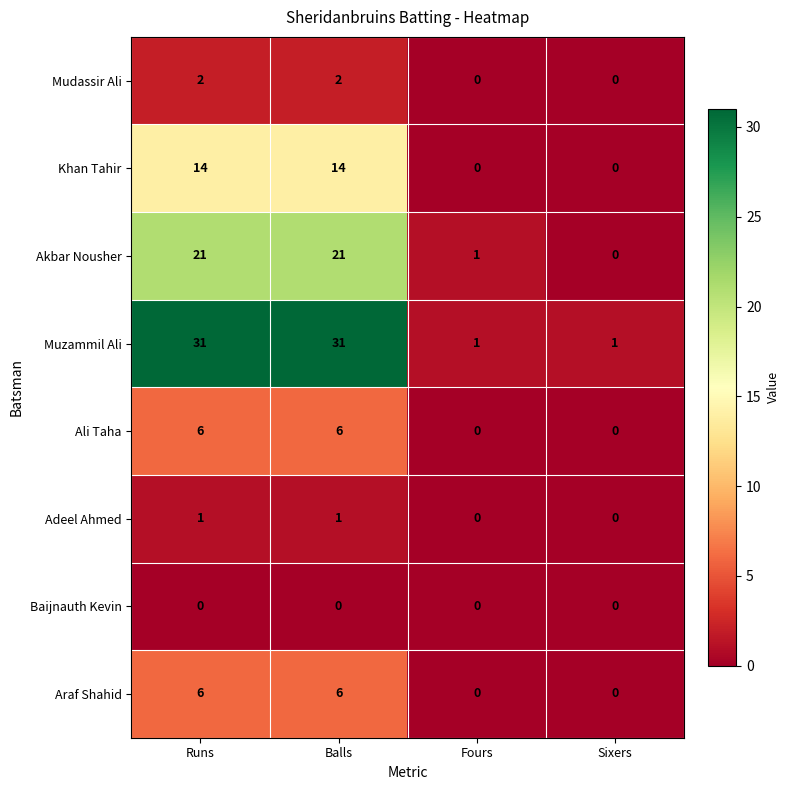

The value of Ali Taha at Balls is 2. True or false?

False